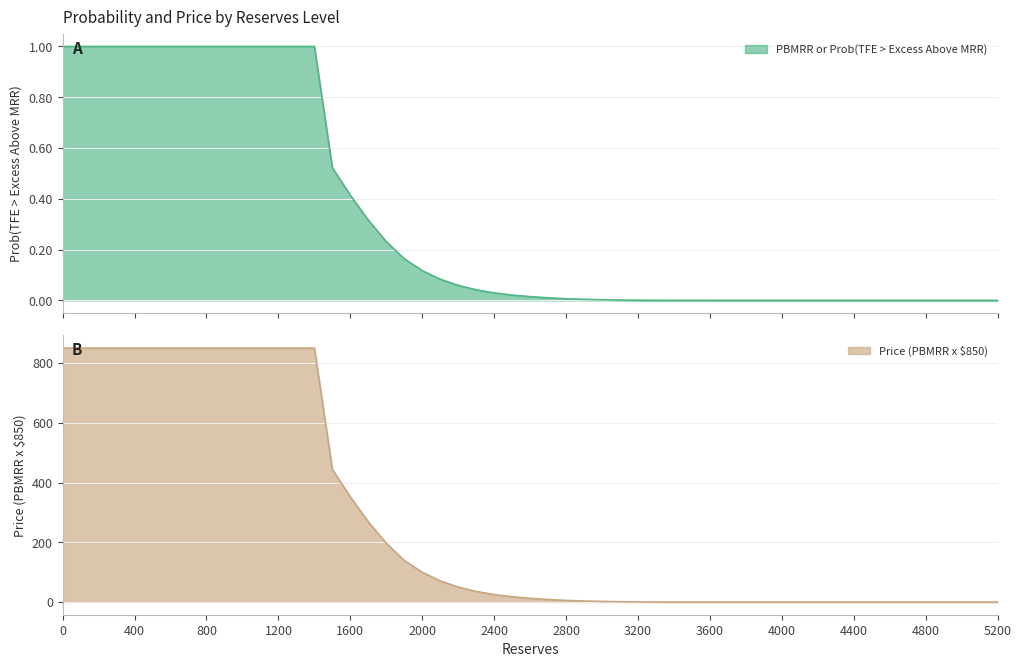

What is the value of the PBMRR or Prob(TFE > Excess Above MRR) point at the 1st from the left?

1.0